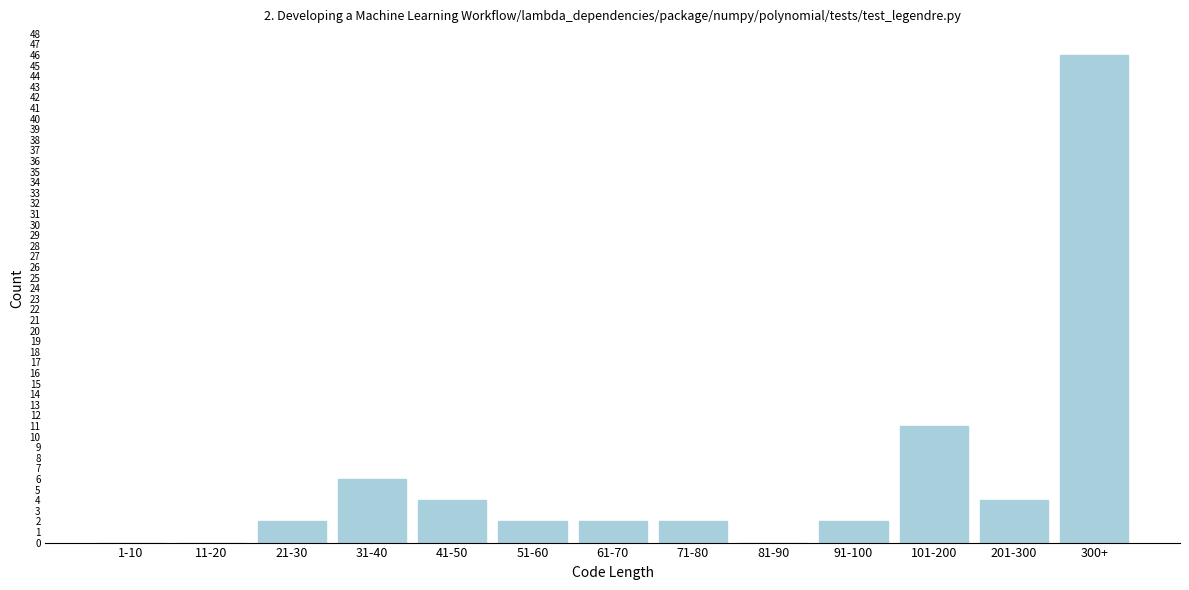

Reading left to right, list all the values displayed in this chart.

1-10=0	11-20=0	21-30=2	31-40=6	41-50=4	51-60=2	61-70=2	71-80=2	81-90=0	91-100=2	101-200=11	201-300=4	300+=46